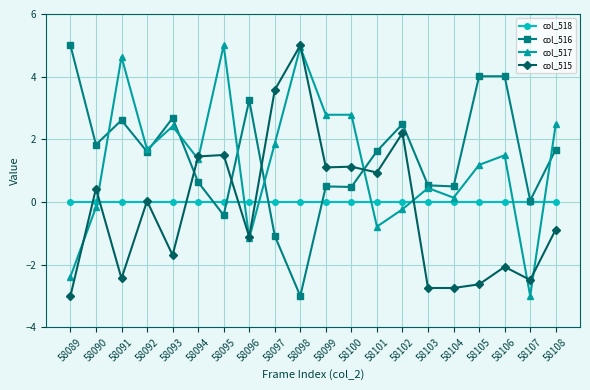

Read the col_517 value at 58104.

0.1